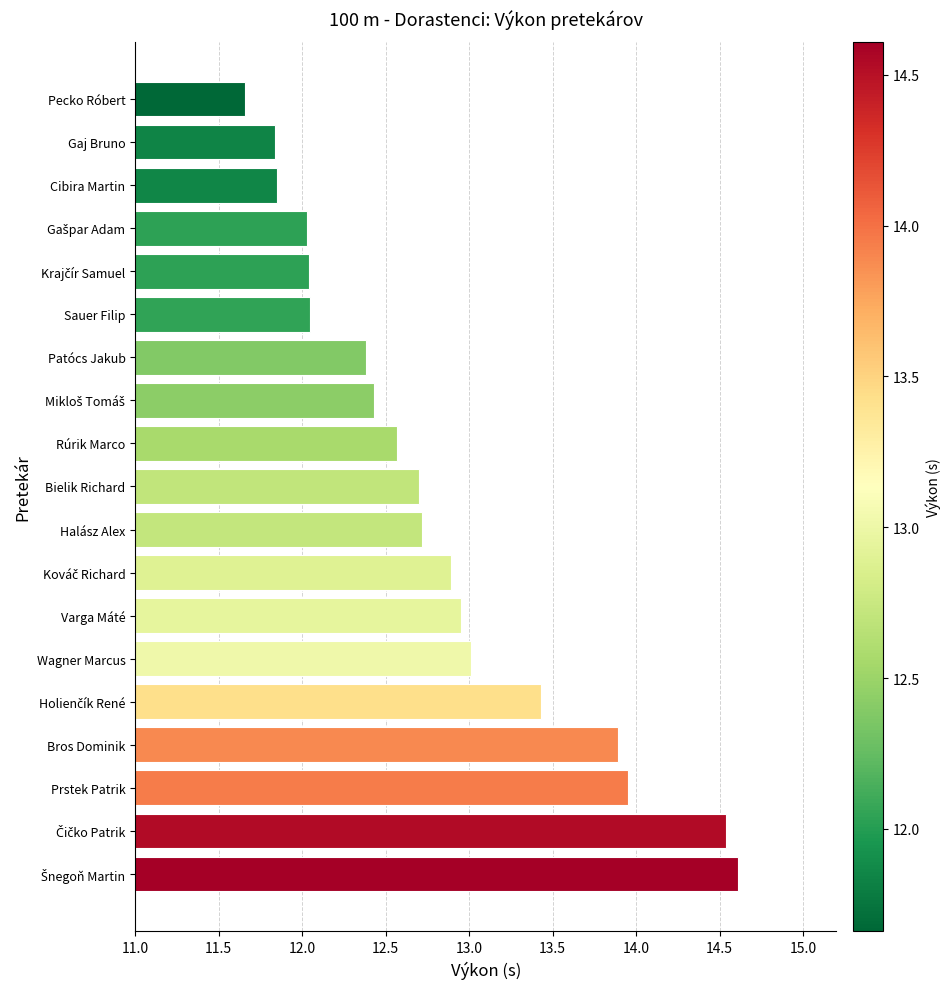

The chart shows a value of 11.7 at Pecko Róbert. True or false?

True